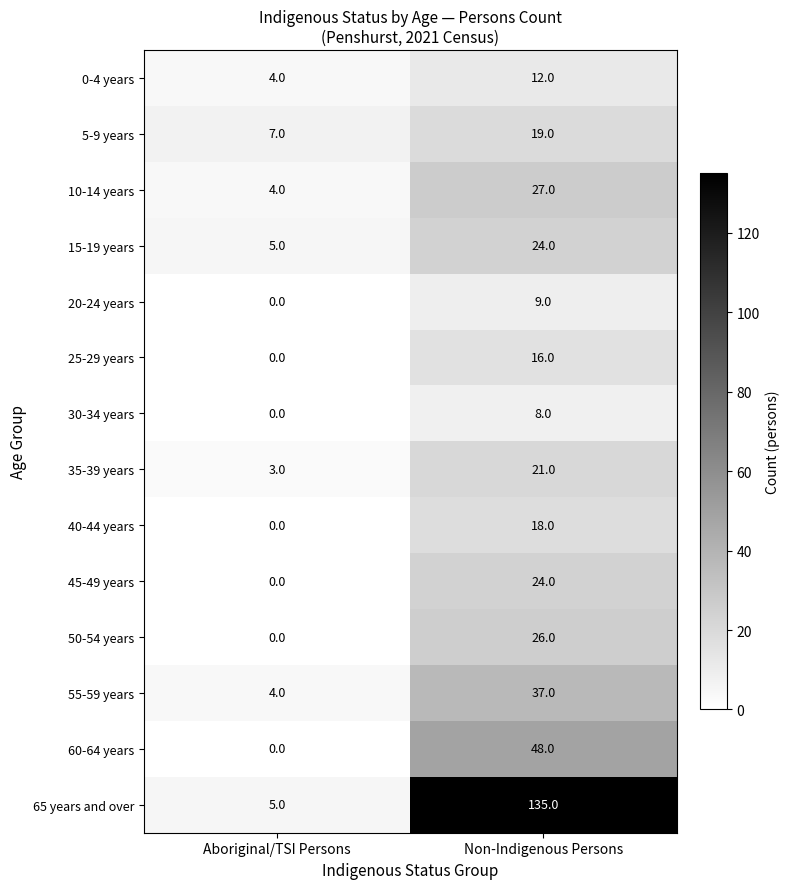

What is the sum of the 50-54 years values at Non-Indigenous Persons and Aboriginal/TSI Persons?

26